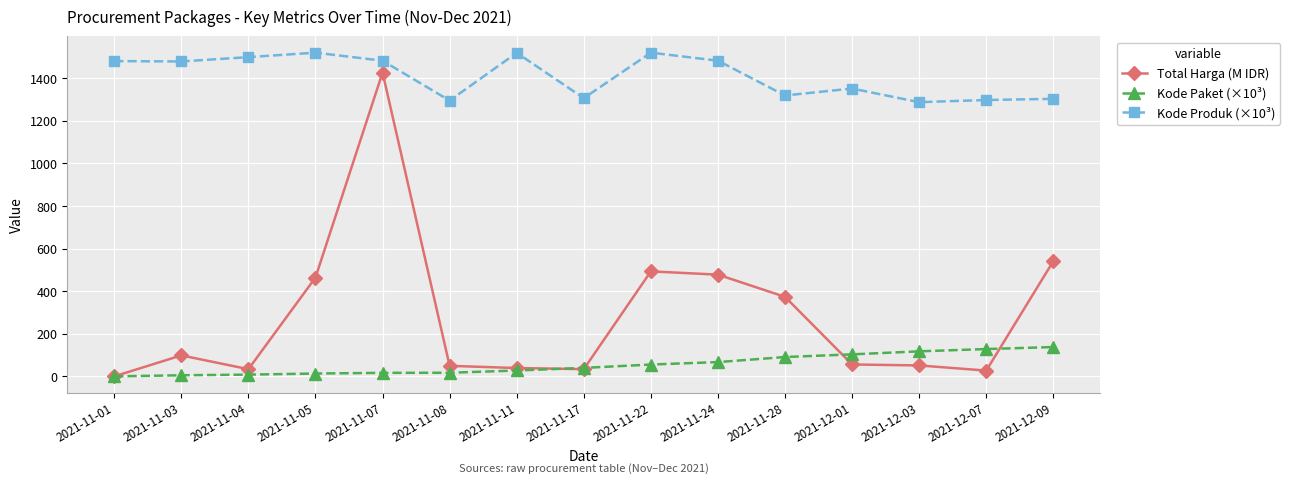

List the series in order of their peak value, lowest first.

Kode Paket (×10³), Total Harga (M IDR), Kode Produk (×10³)